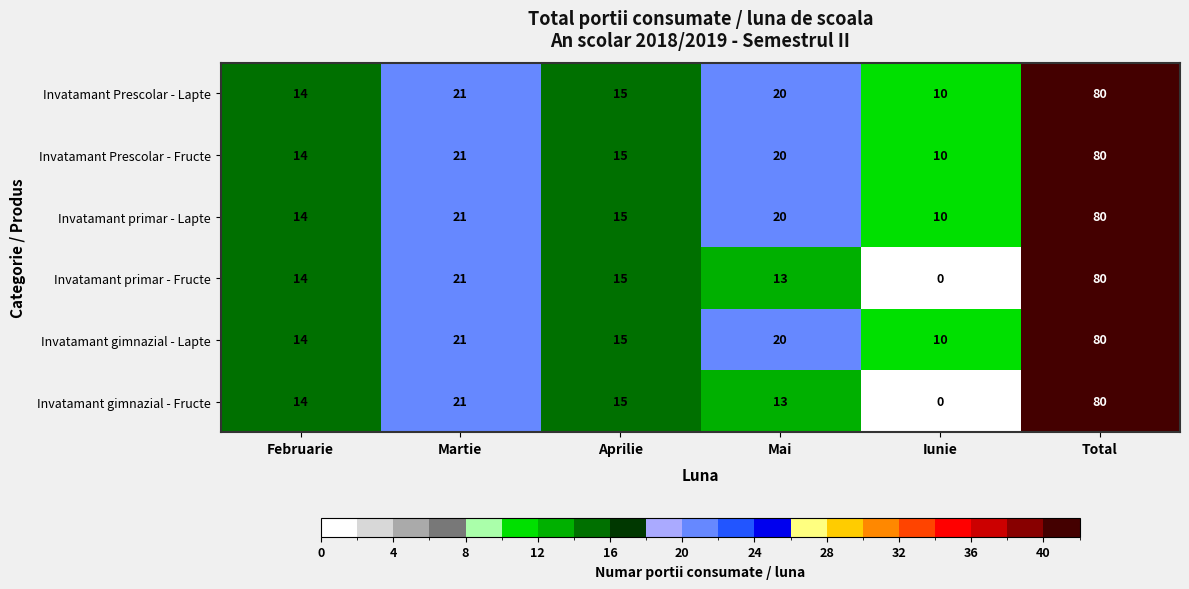

At how many categories does at least one series exceed 61?

1